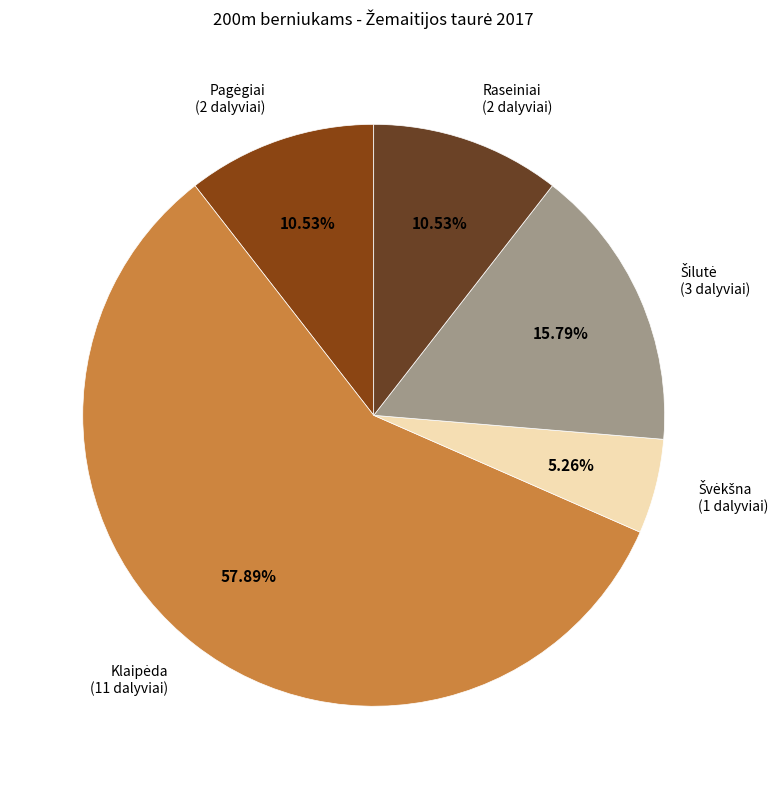

Count the number of slices in the pie.

5